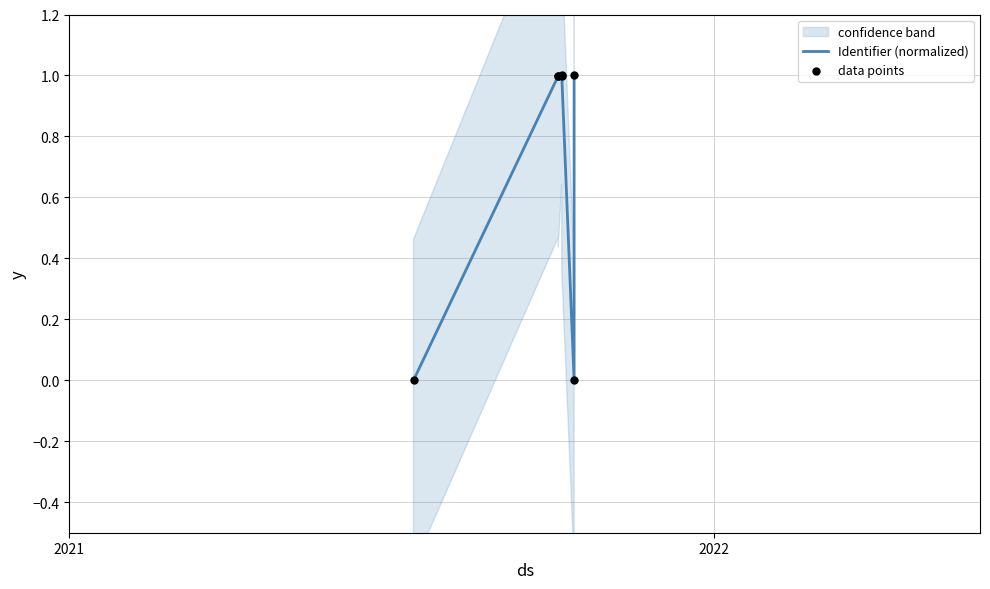

Which series contains the highest Y value?

Identifier (normalized)